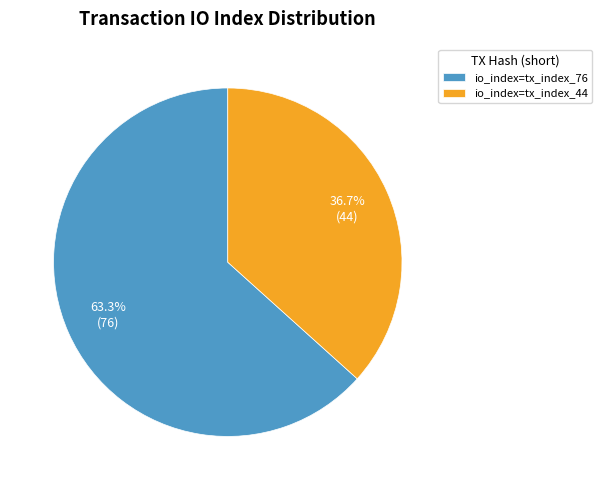

What percentage is NOT represented by io_index=tx_index_76?

36.7%